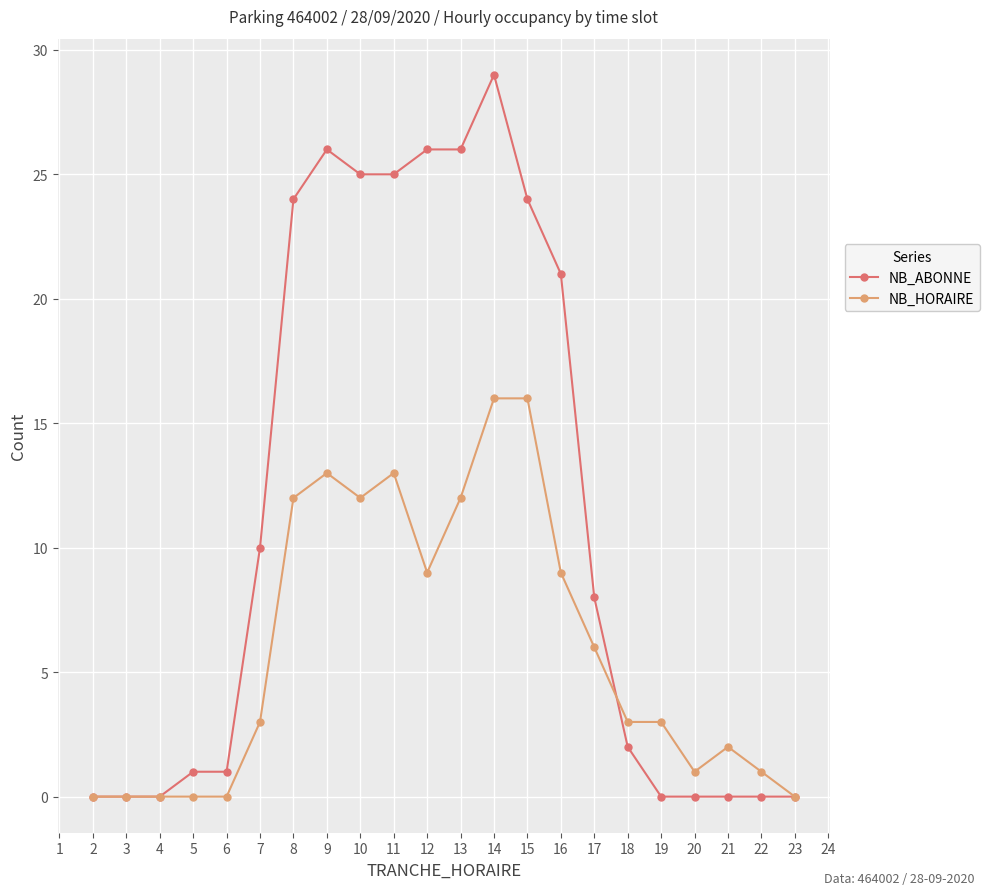

Which series has the largest total across all categories?

NB_ABONNE